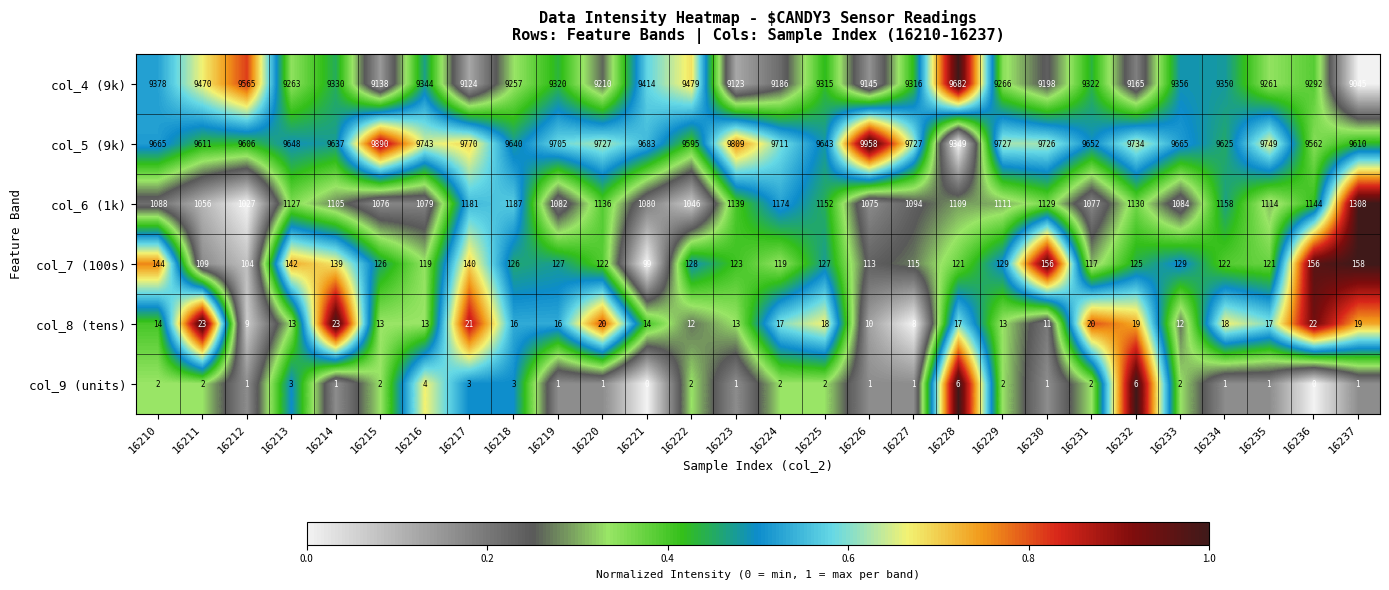

What is the difference between the maximum and minimum values in the col_8 (tens) series?

15